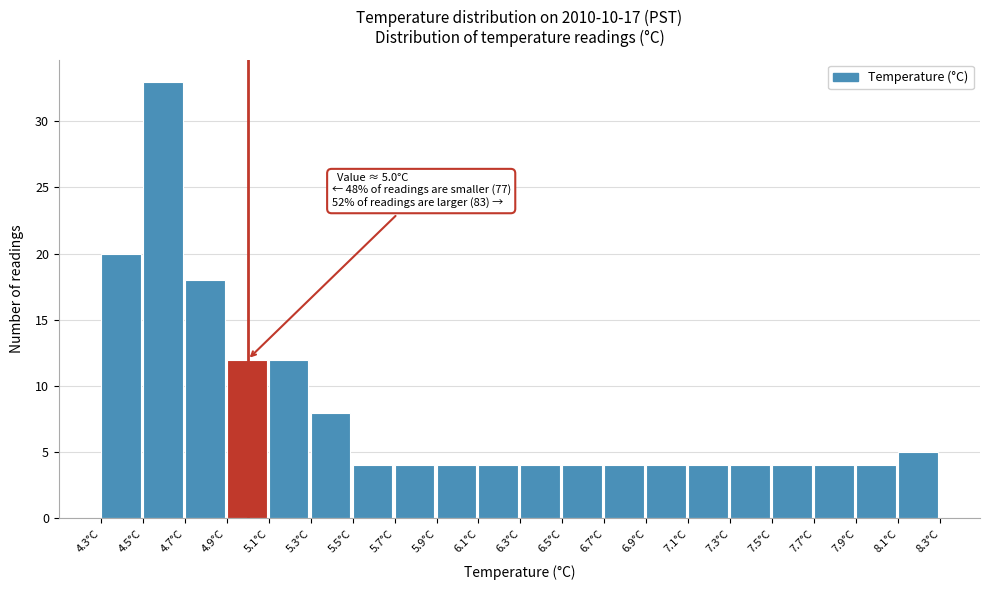

Over which range of the x-axis is the bar tallest?

4.5 to 4.7